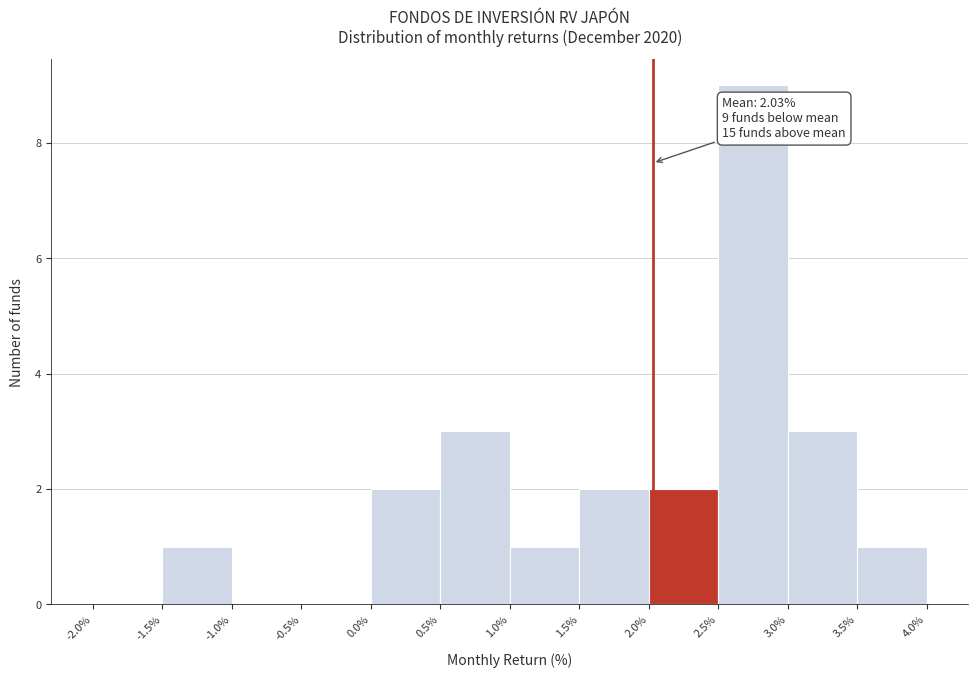

Over which range of the x-axis is the bar tallest?

2.5% to 3.0%